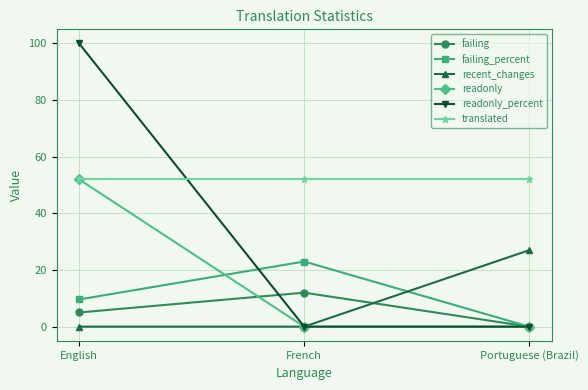

Reading right to left, what are all the values shown in this chart?

failing: 0.0	12.0	5.0
failing_percent: 0.0	23.0	9.6
recent_changes: 27.0	0.0	0.0
readonly: 0.0	0.0	52.0
readonly_percent: 0.0	0.0	100.0
translated: 52.0	52.0	52.0